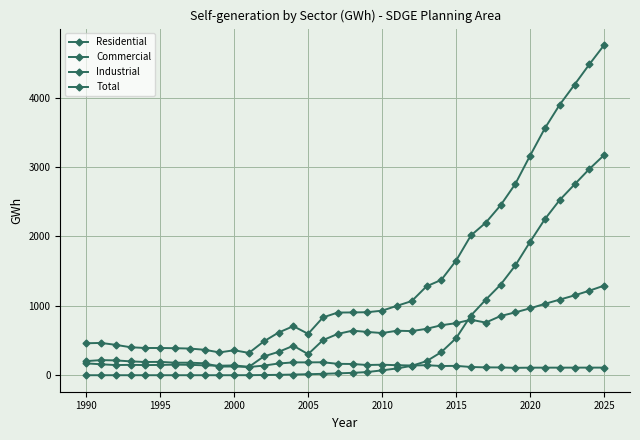

True or false: Commercial has more than 0 interior local peaks.

True